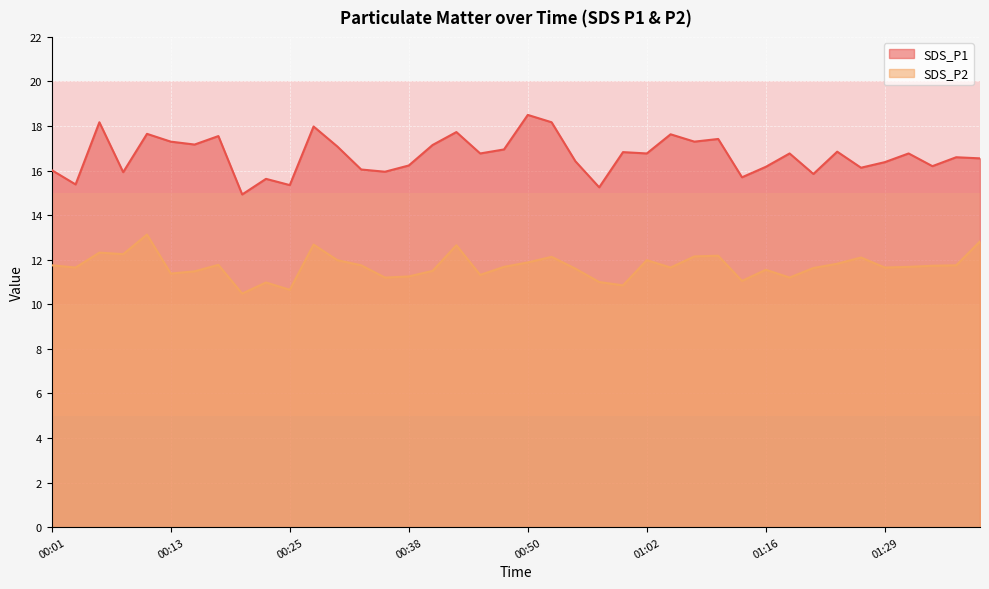

In SDS_P2, how many points are lower than both neighbors (excluding endpoints)?

12